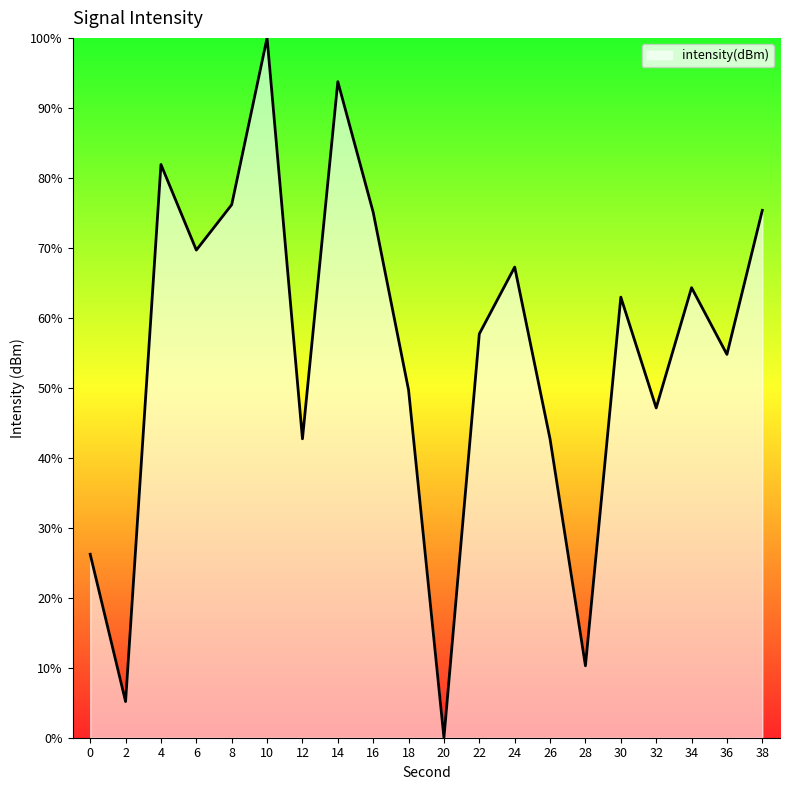

Where is the data nearest to the value 50?

18